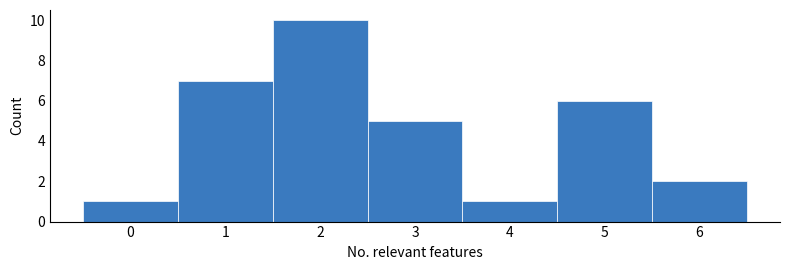

Reading left to right, list every bar in this chart as the range it spans on the x-axis followed by its height. The values are not printed on the chart, so give them approximately, as read against the axis.

-0.5 to 0.5: 1
0.5 to 1.5: 7
1.5 to 2.5: 10
2.5 to 3.5: 5
3.5 to 4.5: 1
4.5 to 5.5: 6
5.5 to 6.5: 2